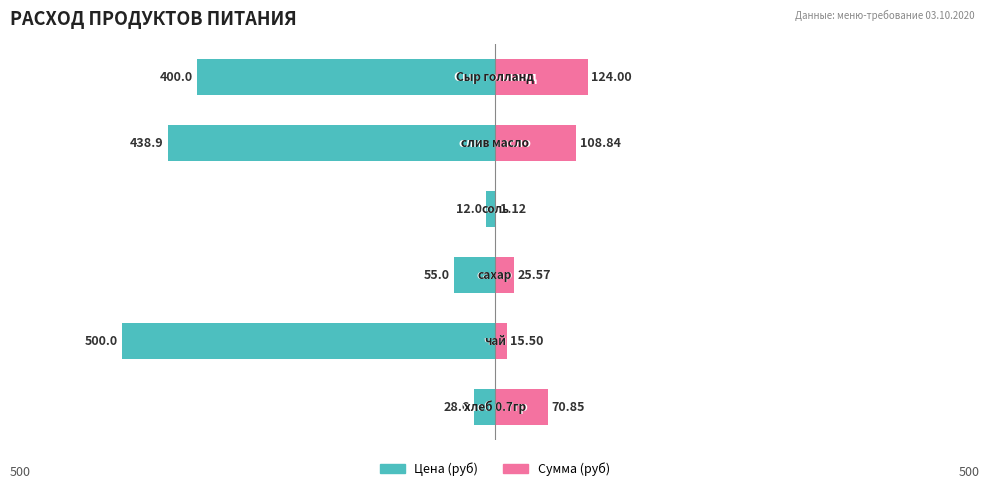

What are all the series names shown in the legend?

Цена (руб), Сумма (руб)